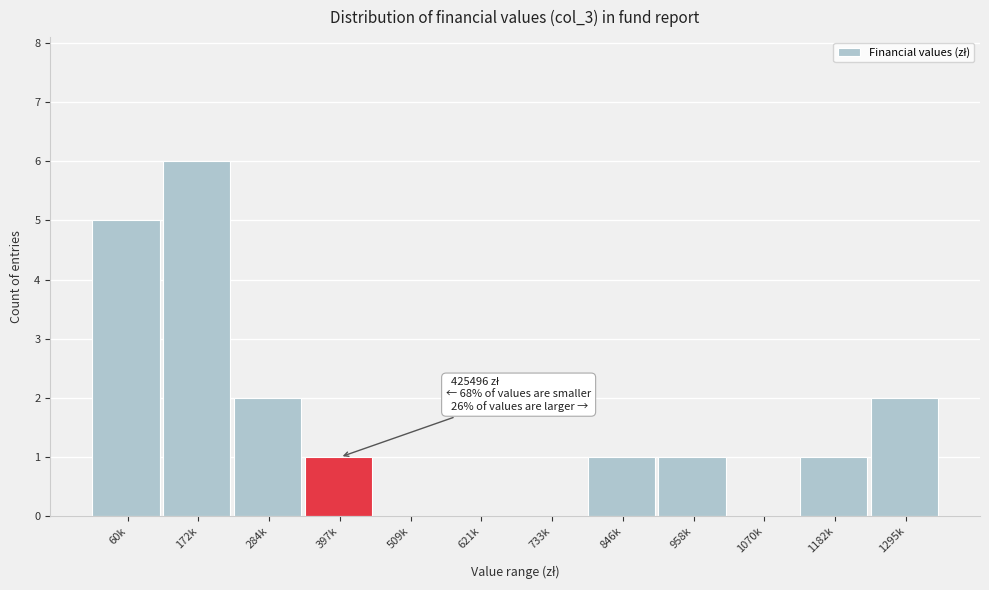

Reading left to right, what are all the values shown in this chart?

60k=5	172k=6	284k=2	397k=1	509k=0	621k=0	733k=0	846k=1	958k=1	1070k=0	1182k=1	1295k=2